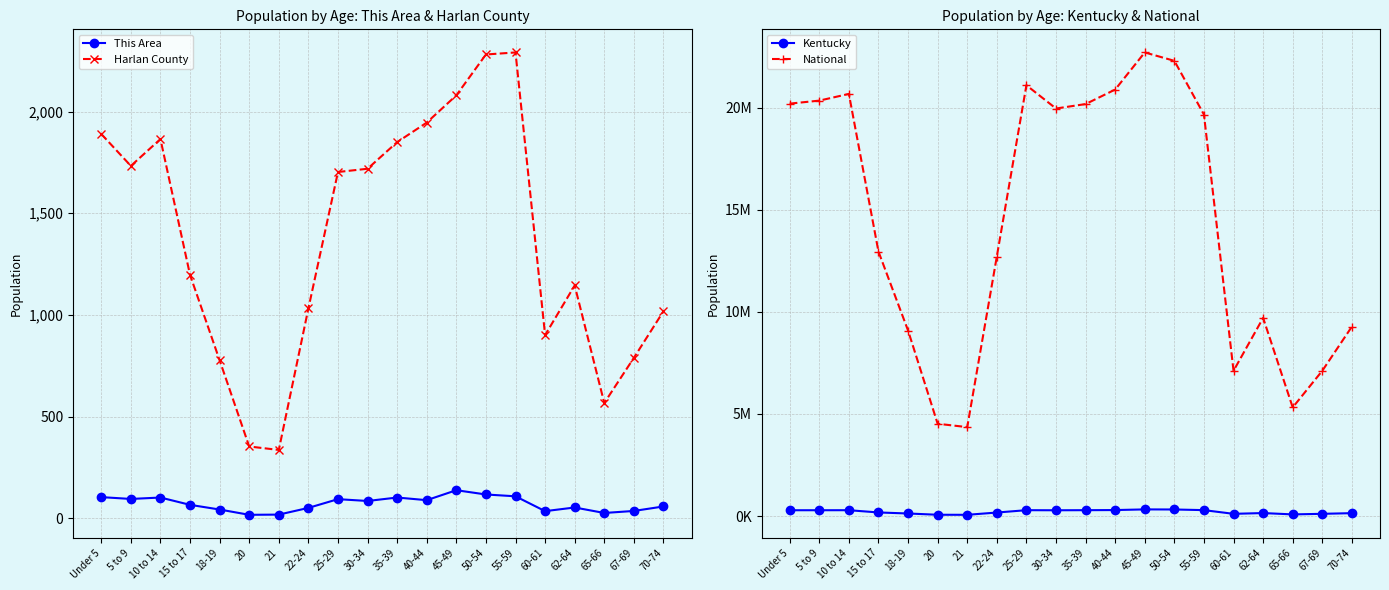

Where is National nearest to the value 13531442?

15 to 17